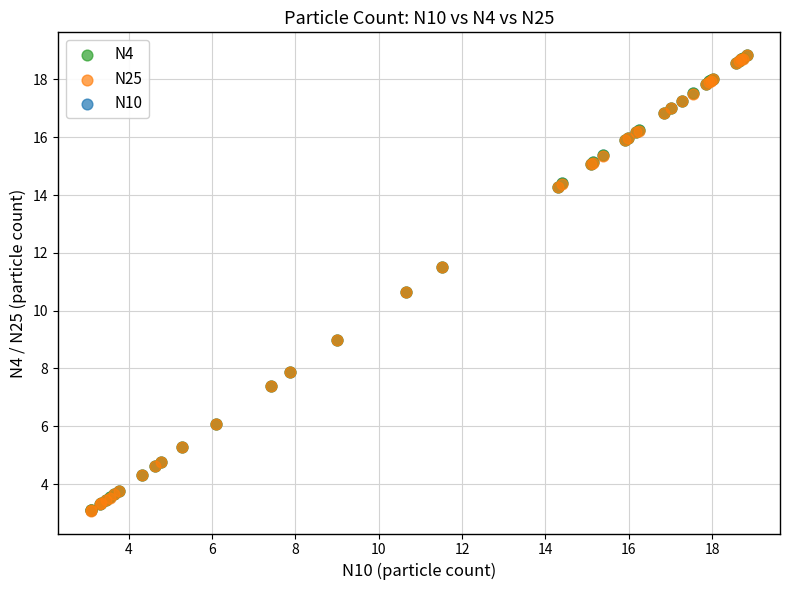

What are all the series names shown in the legend?

N4, N25, N10